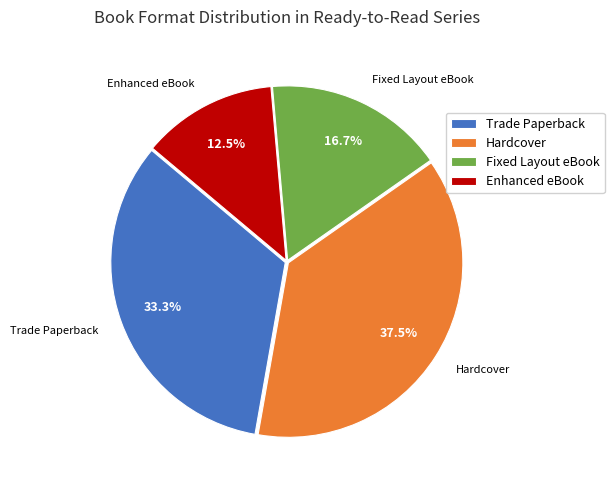

To the nearest percent, what is the difference between the largest and smallest slice percentages?

25%